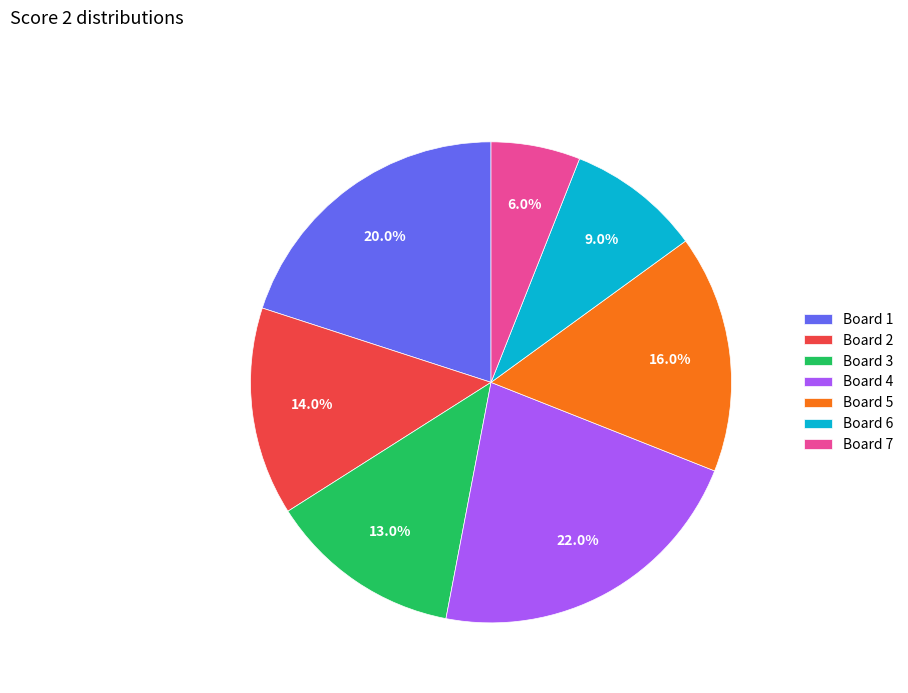

Which category has the smallest portion of the pie?

Board 7